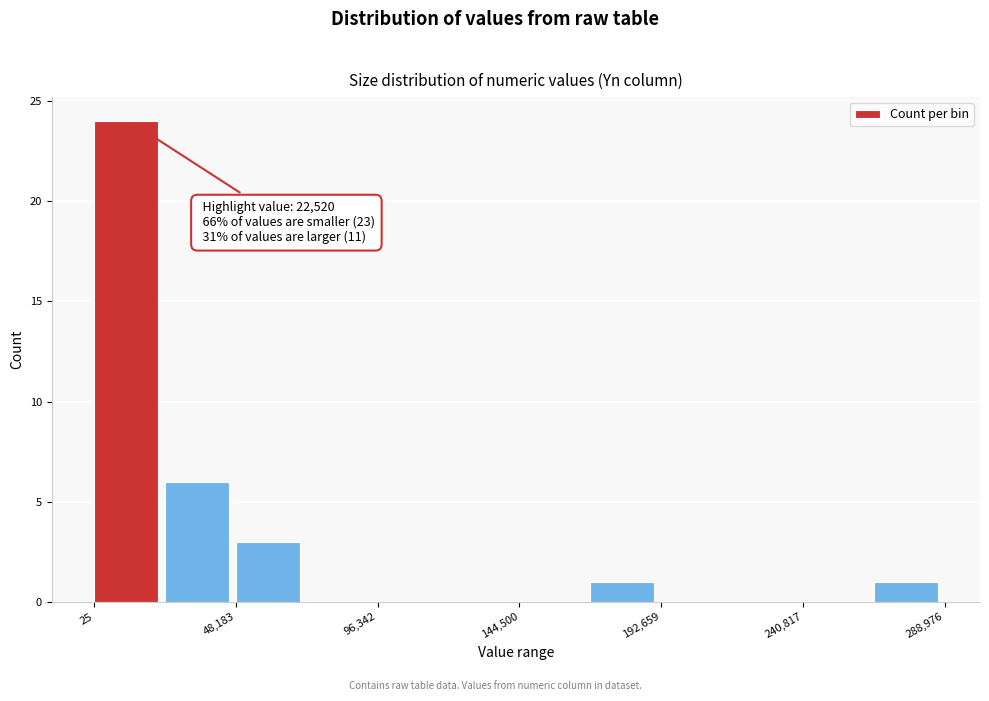

Which range on the x-axis has the tallest bar?

0 to 25000